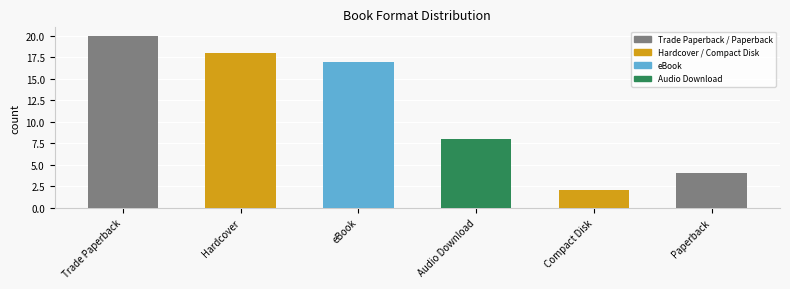

How many data points are less than 17?

3